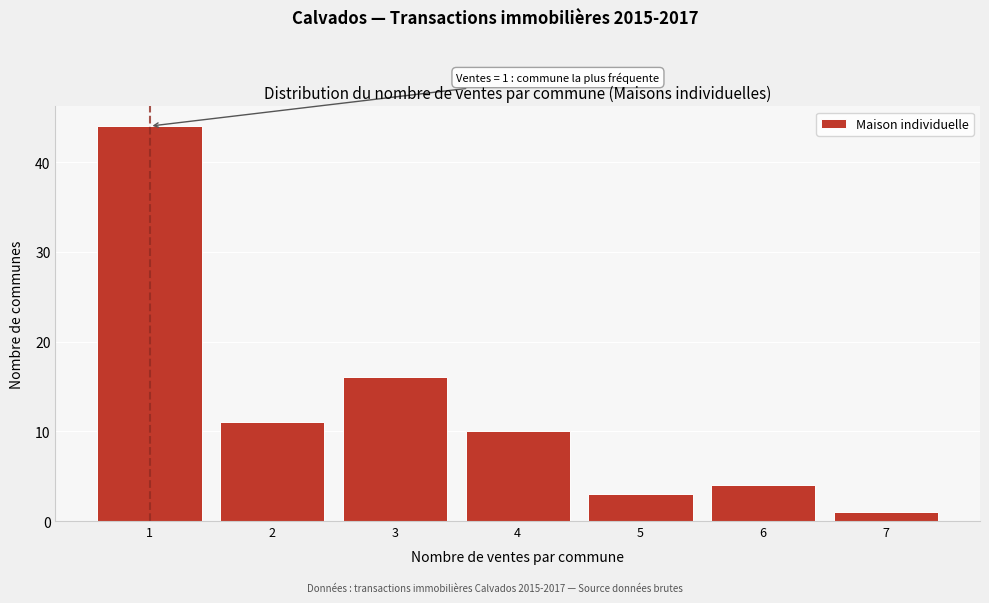

Reading left to right, what are all the values shown in this chart?

1=44	2=11	3=16	4=10	5=3	6=4	7=1